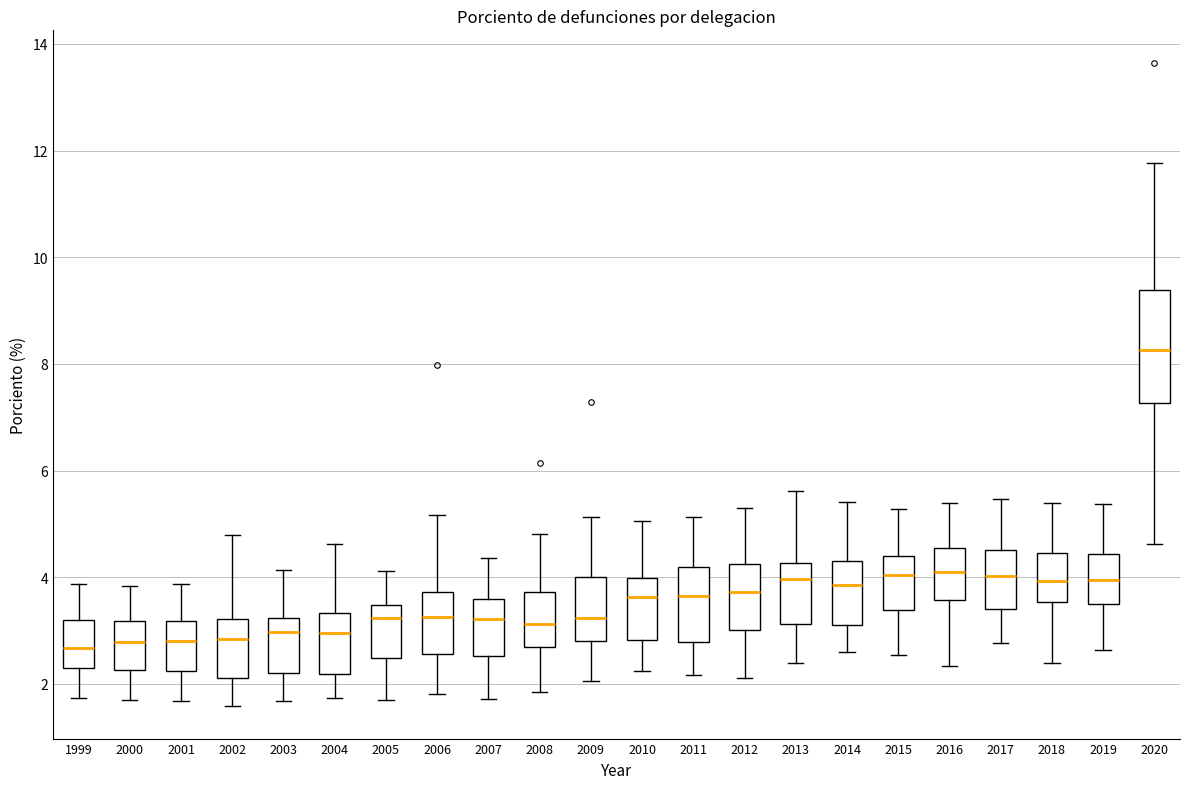

Reading left to right, read every box against the y-axis: the position of its median line, the range the box covers, and the ends of its whiskers. The values are not printed on the chart, so give them approximately, as read against the axis.

1999: median 2.6, box 2.4 to 3.2, whiskers 1.8 to 3.8
2000: median 2.8, box 2.2 to 3.2, whiskers 1.8 to 3.8
2001: median 2.8, box 2.2 to 3.2, whiskers 1.6 to 3.8
2002: median 2.8, box 2.2 to 3.2, whiskers 1.6 to 4.8
2003: median 3.0, box 2.2 to 3.2, whiskers 1.6 to 4.2
2004: median 3.0, box 2.2 to 3.4, whiskers 1.8 to 4.6
2005: median 3.2, box 2.4 to 3.4, whiskers 1.8 to 4.2
2006: median 3.2, box 2.6 to 3.8, whiskers 1.8 to 5.2
2007: median 3.2, box 2.6 to 3.6, whiskers 1.8 to 4.4
2008: median 3.2, box 2.6 to 3.8, whiskers 1.8 to 4.8
2009: median 3.2, box 2.8 to 4.0, whiskers 2.0 to 5.2
2010: median 3.6, box 2.8 to 4.0, whiskers 2.2 to 5.0
2011: median 3.6, box 2.8 to 4.2, whiskers 2.2 to 5.2
2012: median 3.8, box 3.0 to 4.2, whiskers 2.2 to 5.2
2013: median 4.0, box 3.2 to 4.2, whiskers 2.4 to 5.6
2014: median 3.8, box 3.2 to 4.4, whiskers 2.6 to 5.4
2015: median 4.0, box 3.4 to 4.4, whiskers 2.6 to 5.2
2016: median 4.2, box 3.6 to 4.6, whiskers 2.4 to 5.4
2017: median 4.0, box 3.4 to 4.6, whiskers 2.8 to 5.4
2018: median 4.0, box 3.6 to 4.4, whiskers 2.4 to 5.4
2019: median 4.0, box 3.4 to 4.4, whiskers 2.6 to 5.4
2020: median 8.2, box 7.2 to 9.4, whiskers 4.6 to 11.8